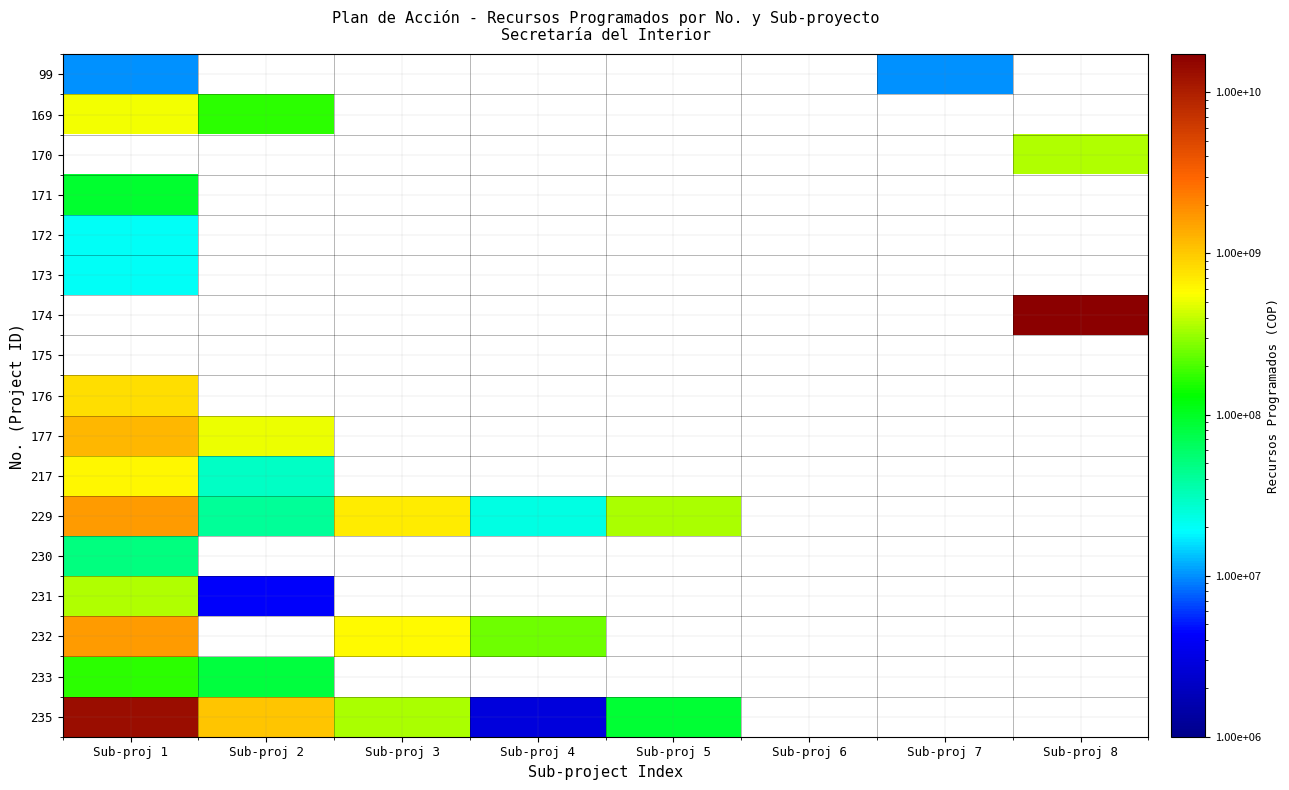

Which series changed the most between Sub-proj 1 and Sub-proj 2?

235